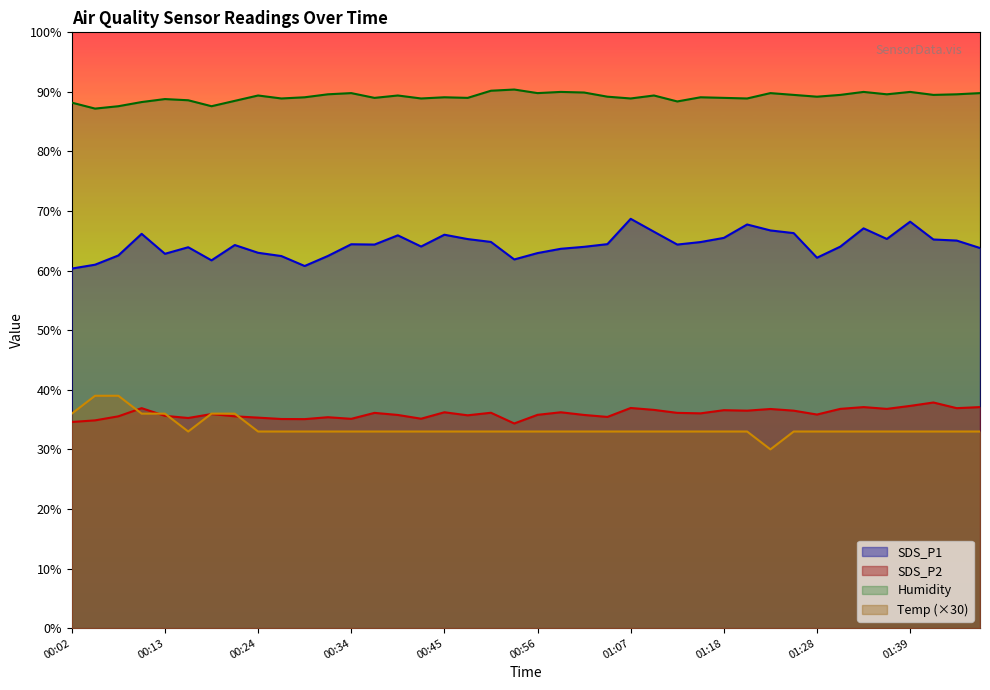

What is the maximum value for SDS_P2?

37.9